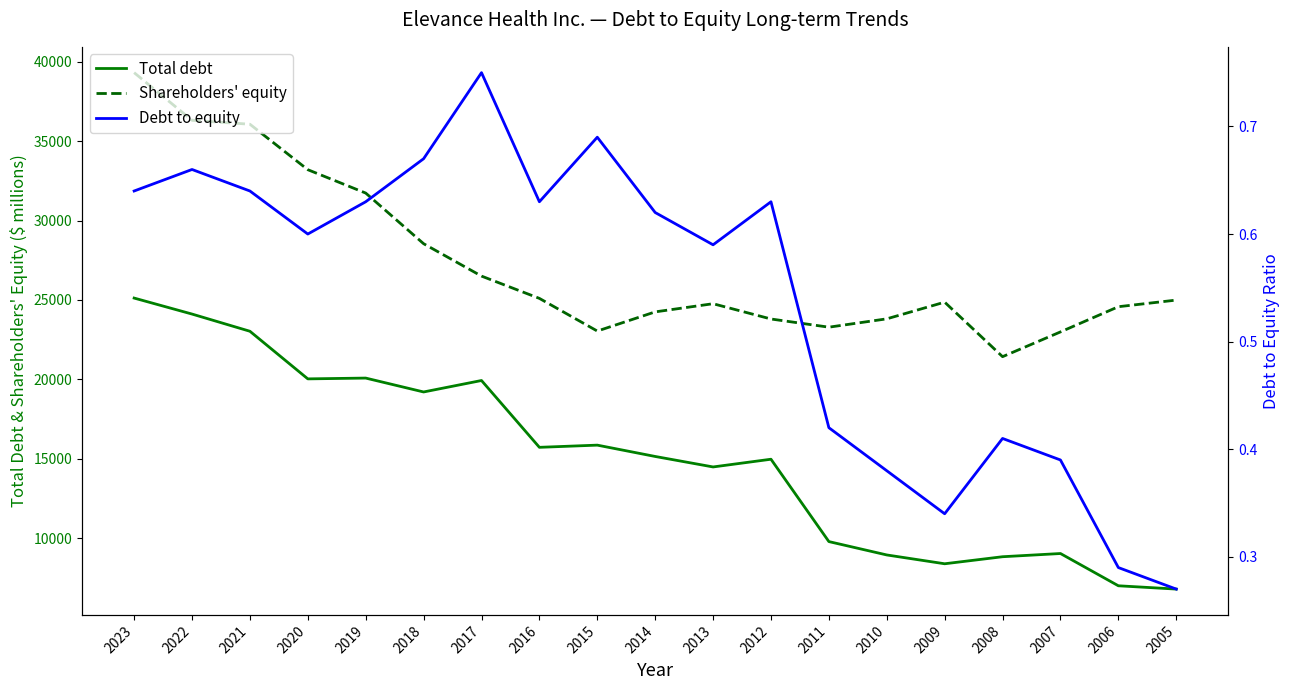

True or false: Debt to equity and Shareholders' equity cross at least once.

False